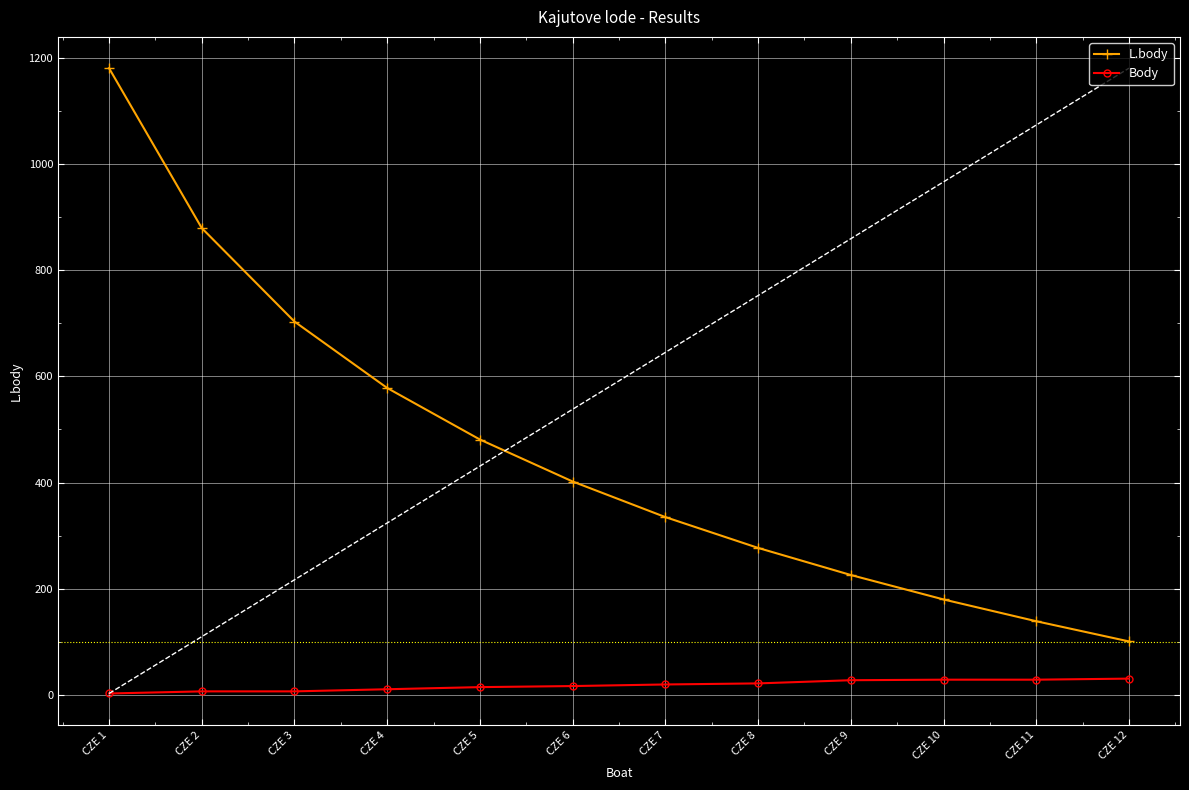

Does the chart display data point markers on the line(s)?

Yes